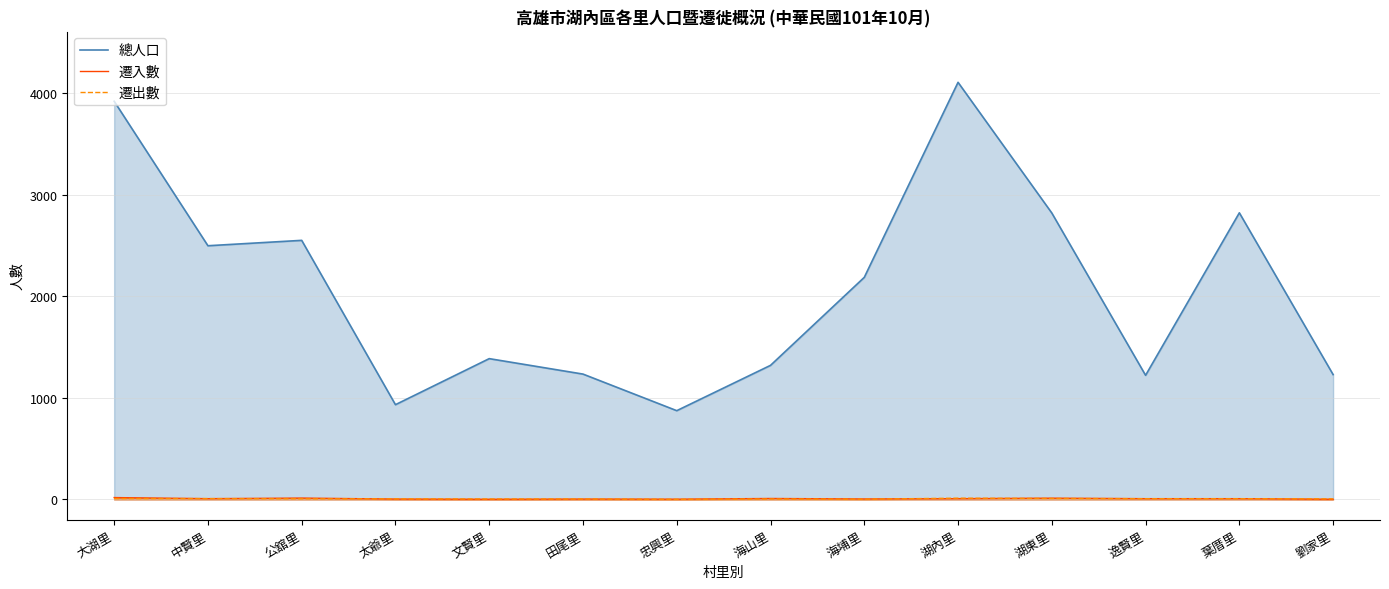

What is the label of the 12th point from the right?

公舘里